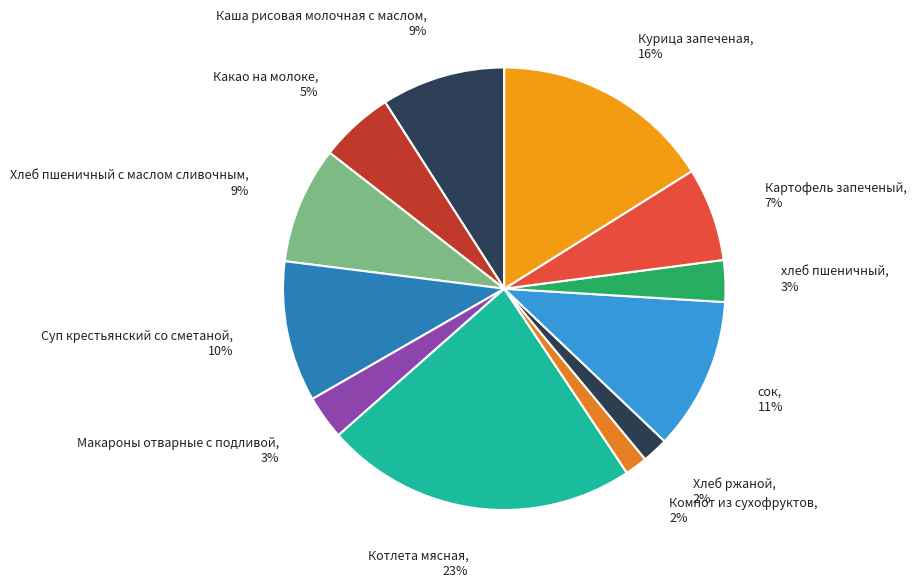

The сок slice represents 11% of the pie. True or false?

True